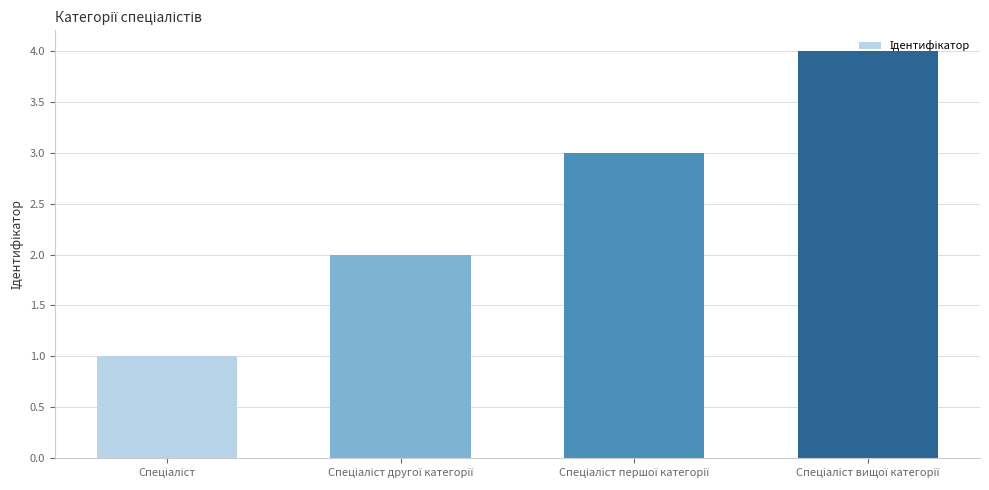

Count the number of data series in this chart.

1